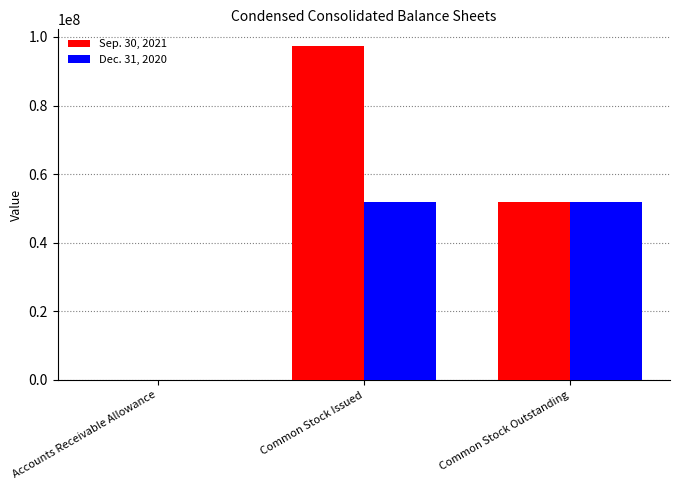

Which series has the largest range (max minus min)?

Sep. 30, 2021